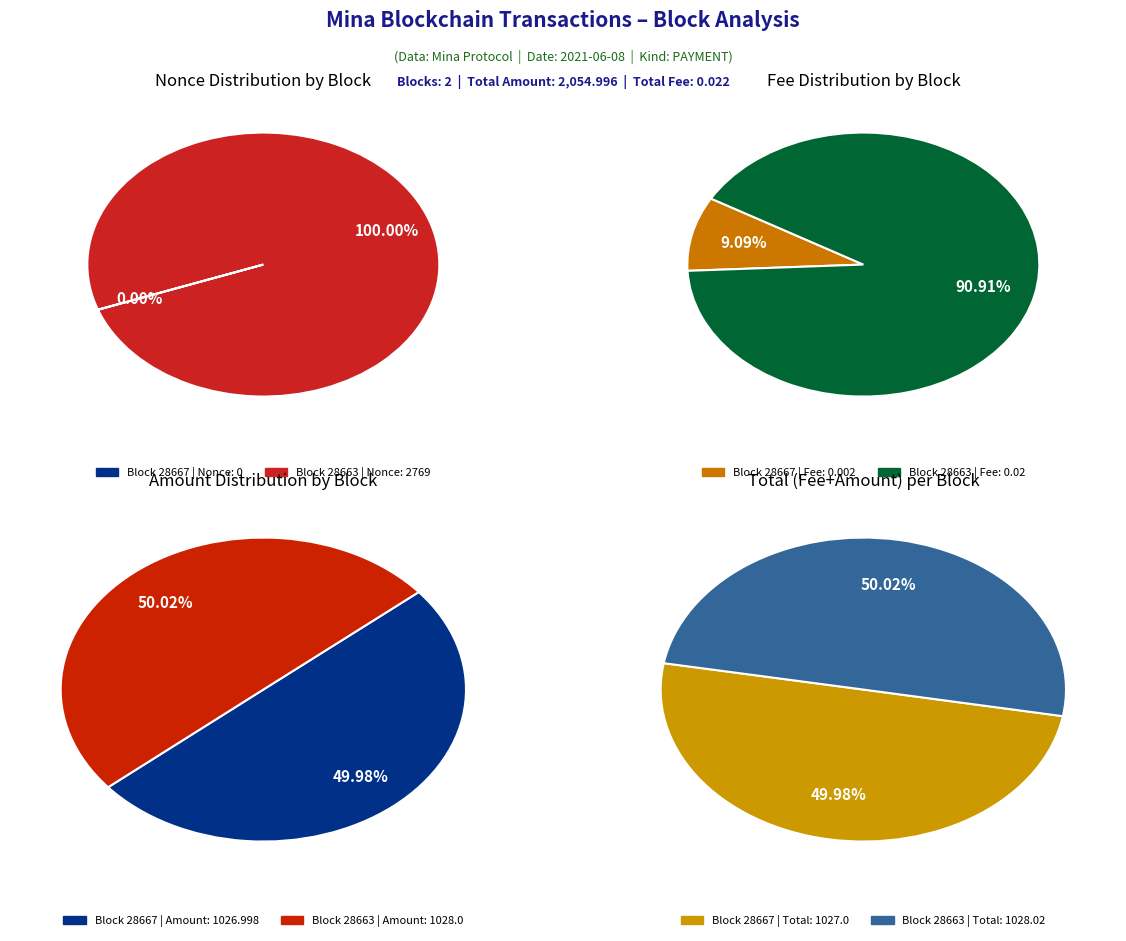

Which category has the biggest portion of the pie?

28663